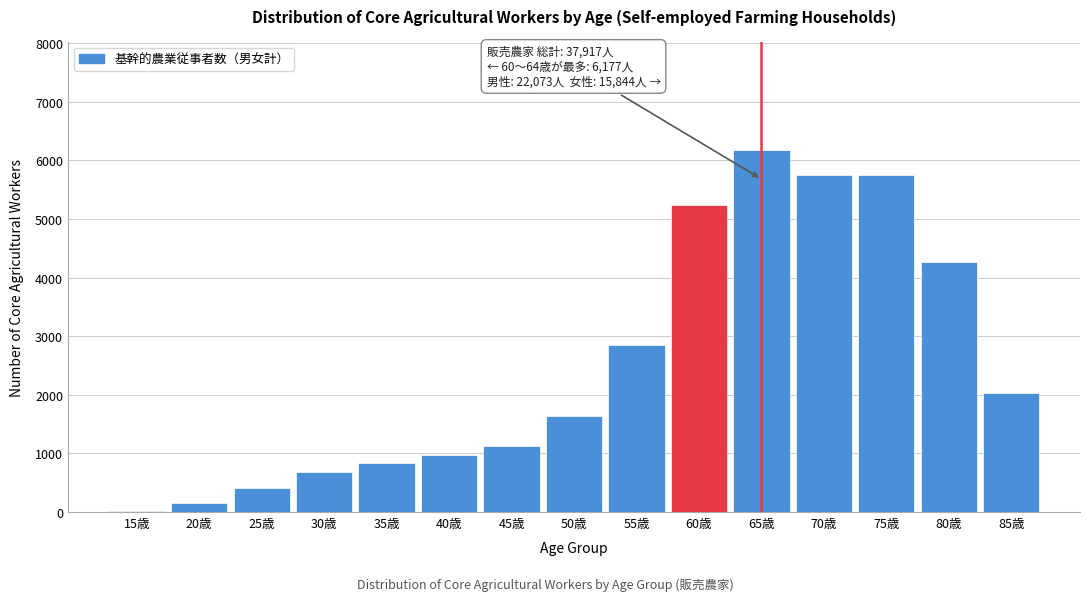

Is it true that the value at 75歳 is 5757?

True